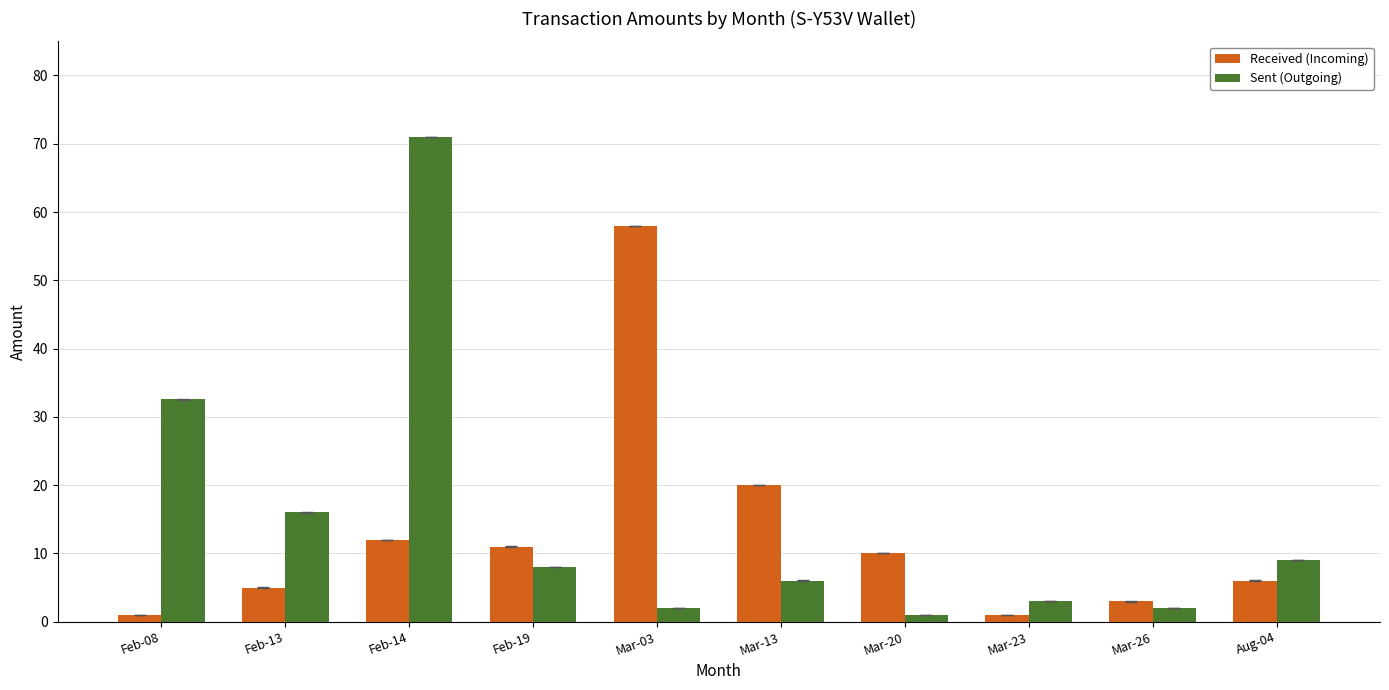

True or false: Sent (Outgoing) has a value of 3.0 at Mar-23.

True